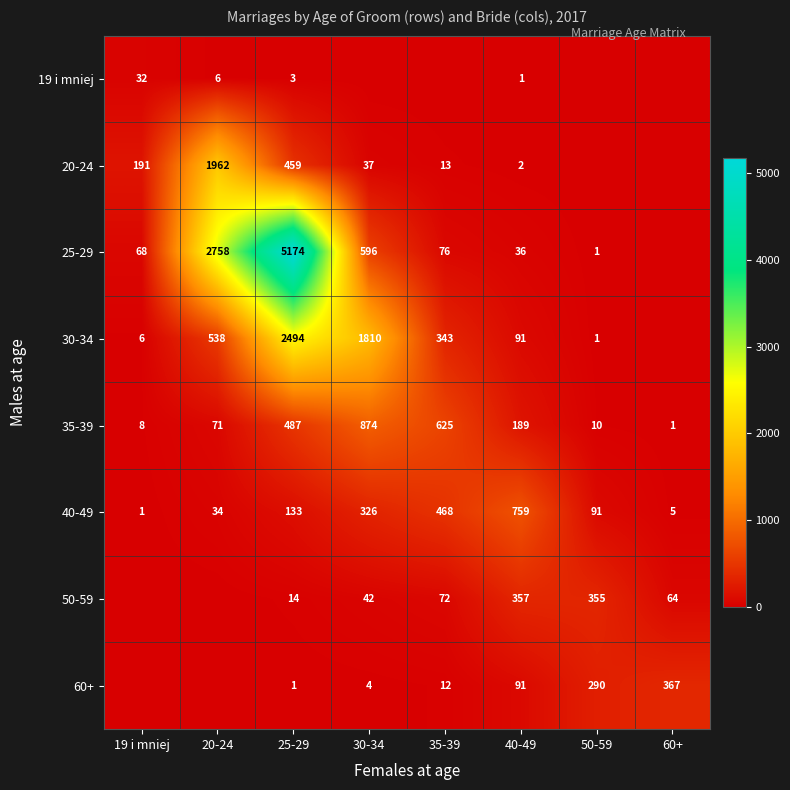

What is the difference between the highest and lowest values at 40-49?

758